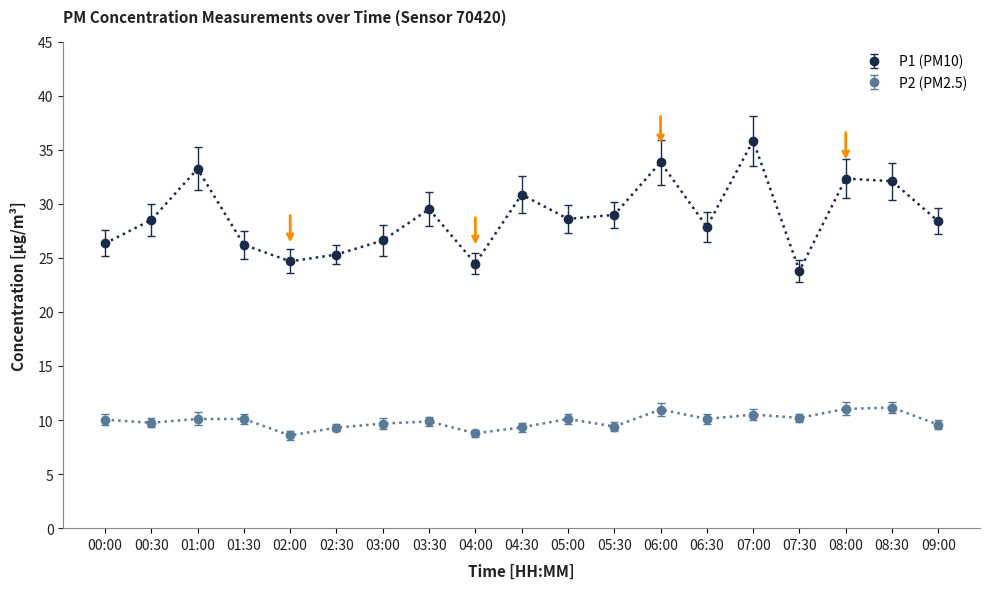

What is the label of the 15th point from the right?

02:00